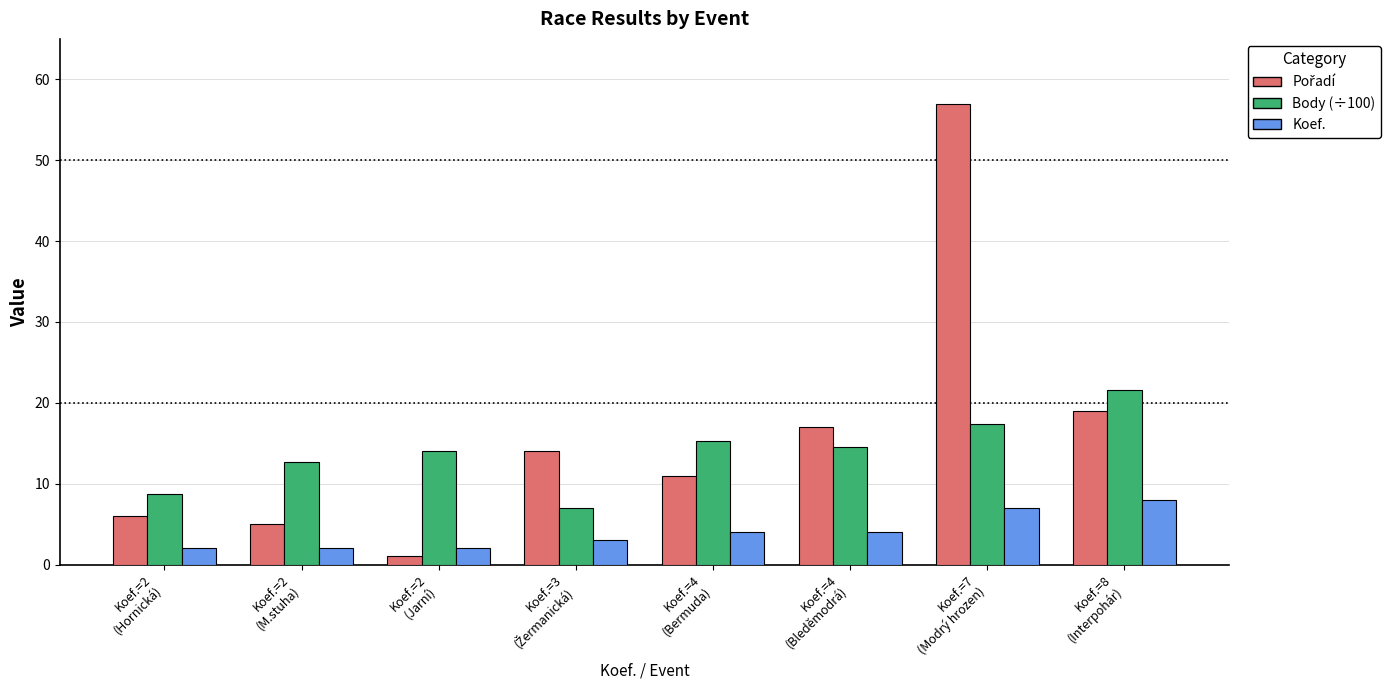

Count the number of categories in the chart.

8